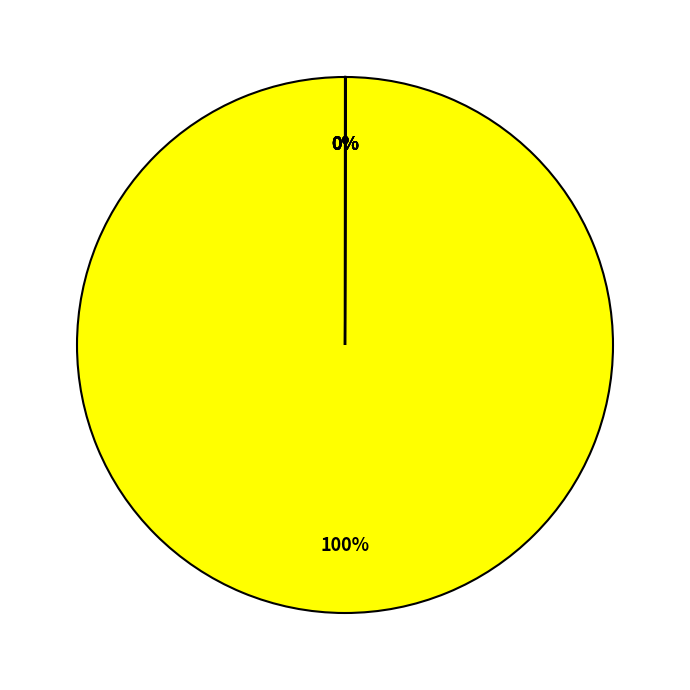

To the nearest percent, what is the average slice percentage?

17%